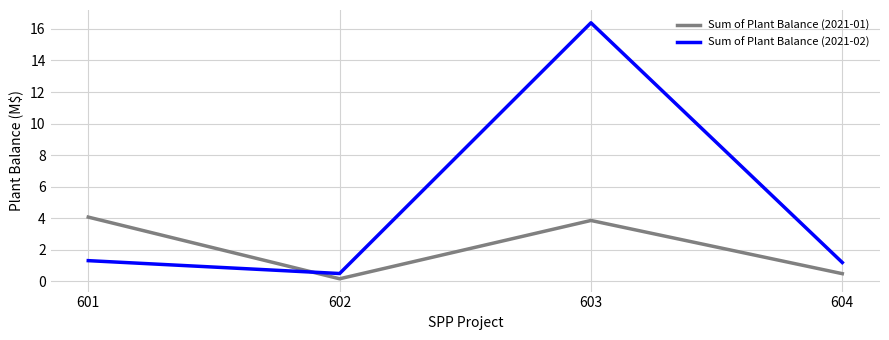

What is the sum of the Sum of Plant Balance (2021-01) values at 602 and 604?

0.7